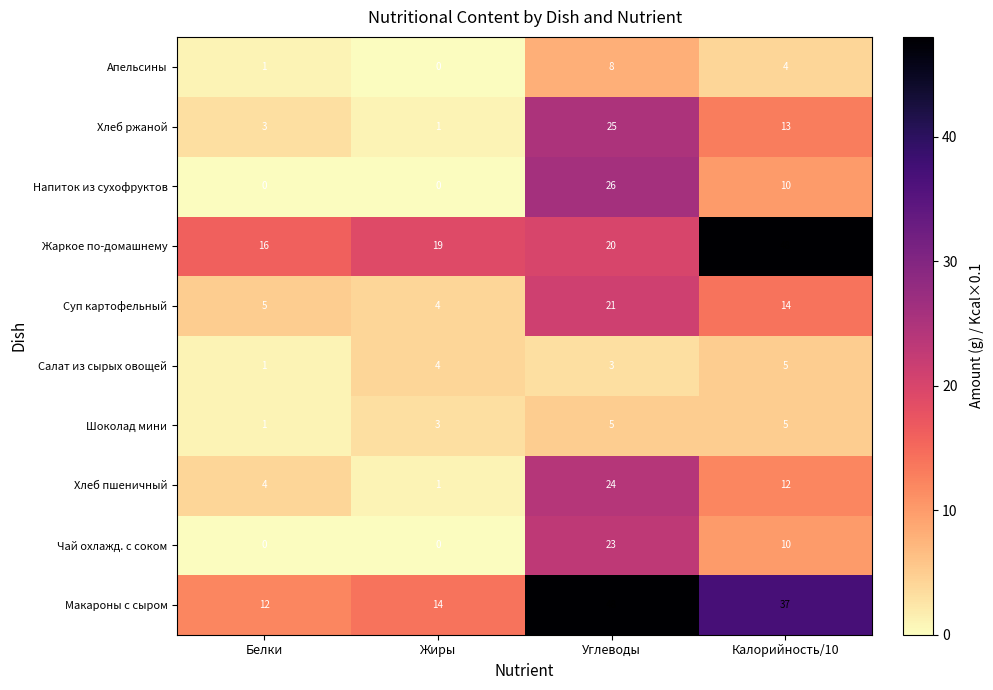

The Чай охлажд. с соком series shows 10 at Калорийность/10. True or false?

True